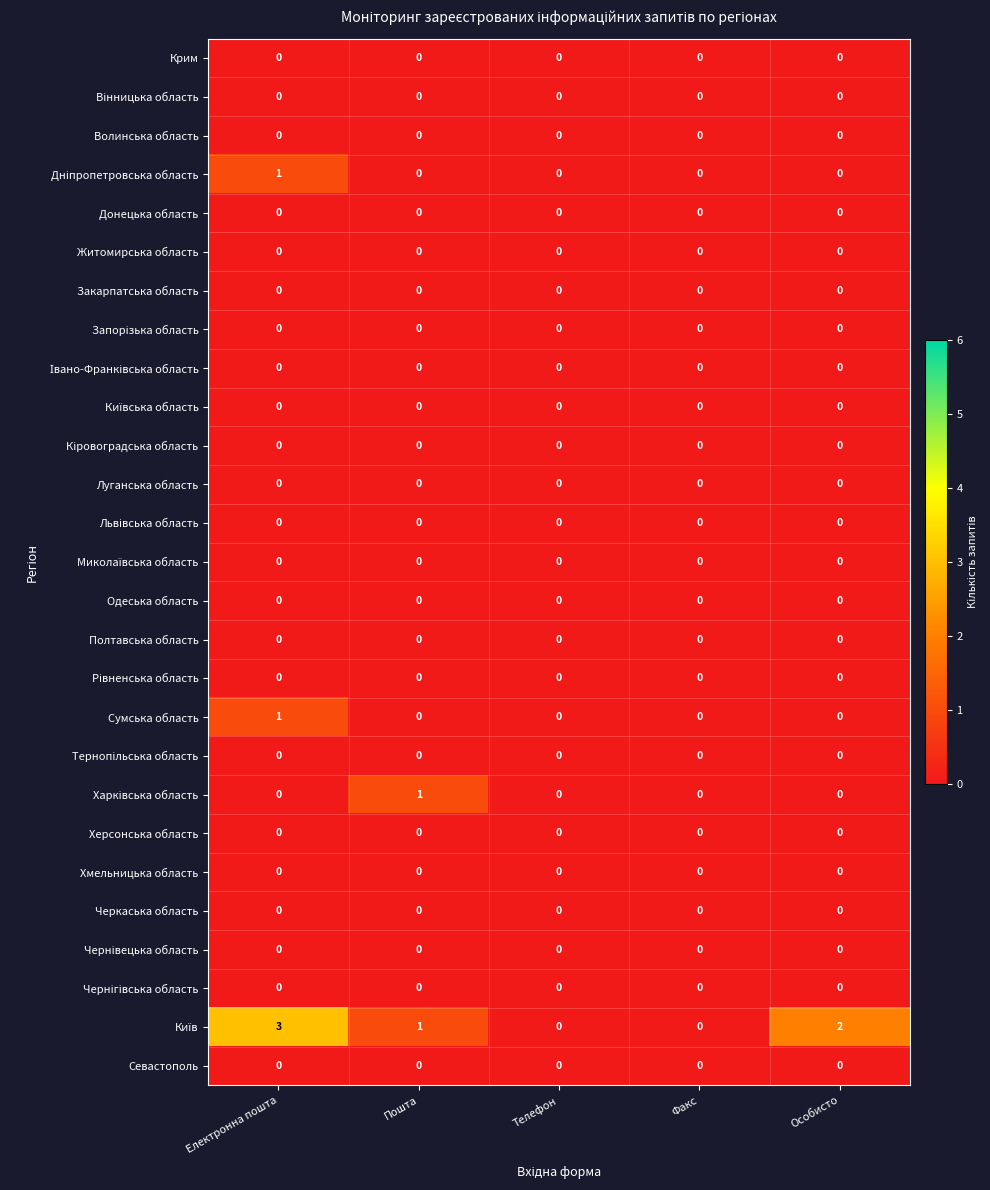

What is the maximum value shown in the chart?

3